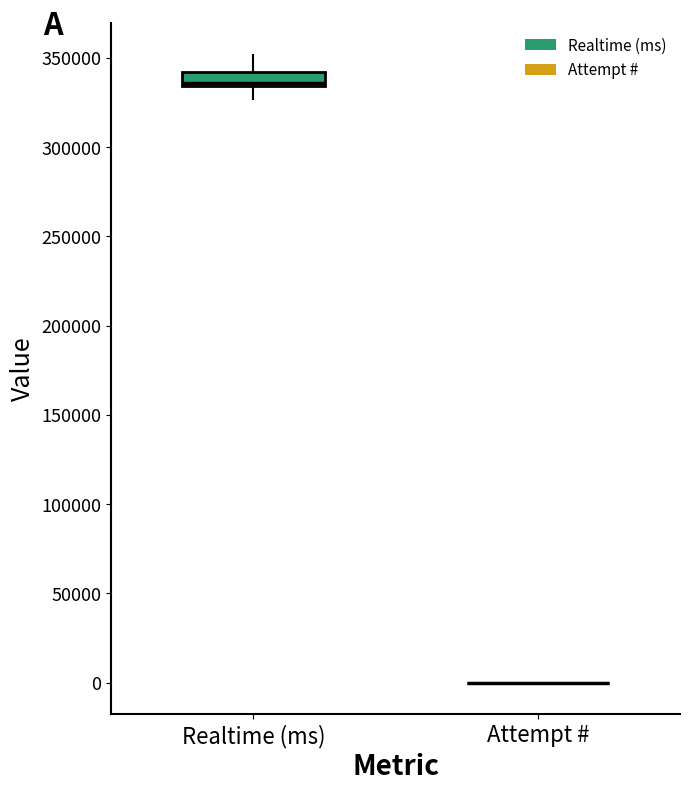

Reading left to right, read every box against the y-axis: the position of its median line, the range the box covers, and the ends of its whiskers. The values are not printed on the chart, so give them approximately, as read against the axis.

Realtime (ms): median 335000 (just above the box's lower edge), box 335000 to 340000, whiskers 325000 to 350000
Attempt #: box collapsed to a line at 0, whiskers 0 to 0